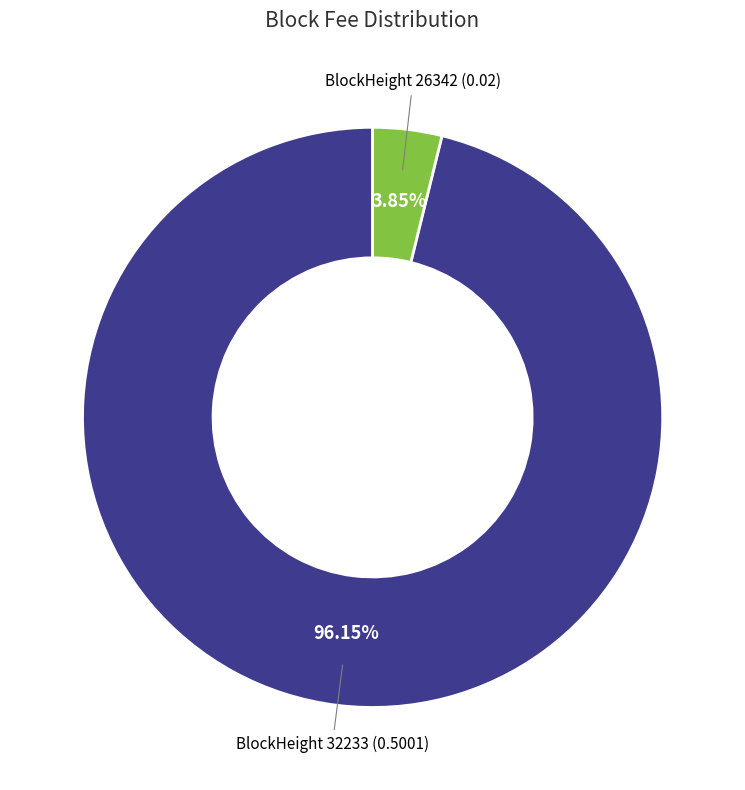

To the nearest percent, what is the difference between the largest and smallest slice percentages?

92%